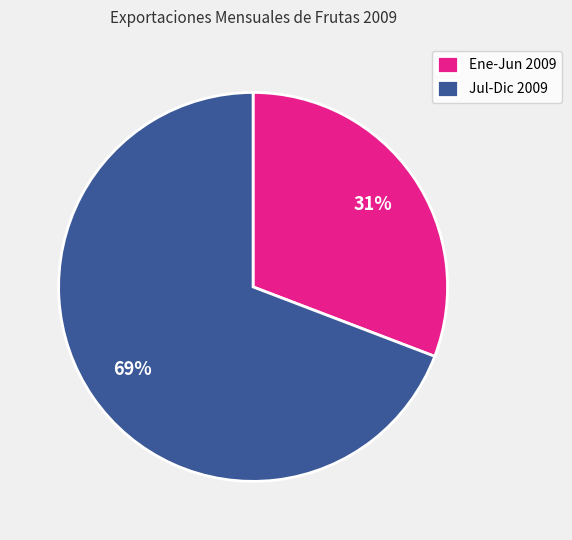

Is the sum of Ene-Jun 2009 and Jul-Dic 2009 greater than half?

Yes